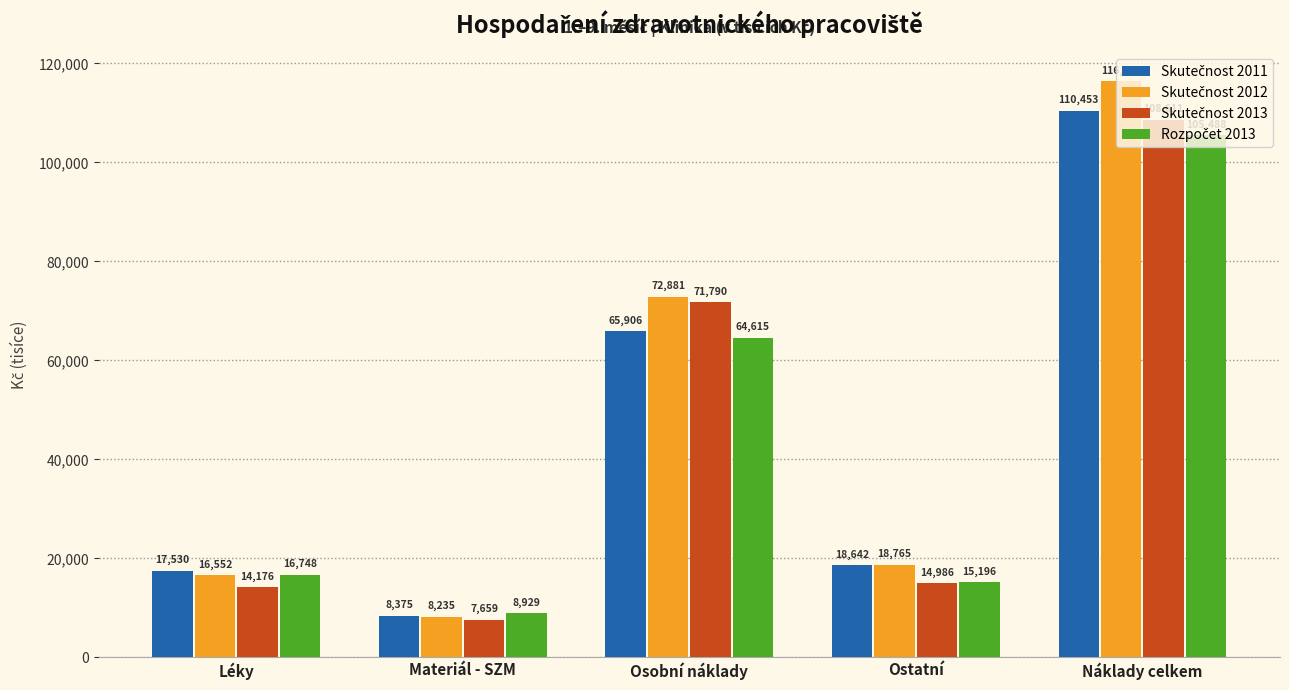

What is the minimum value shown in the chart?

7658.6